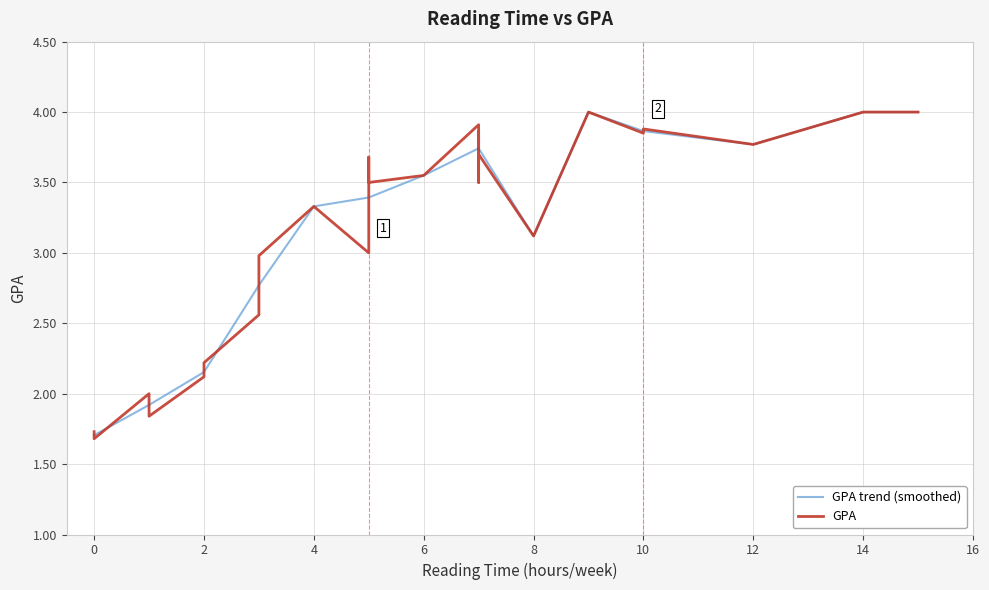

What is the maximum value shown in the chart?

4.0